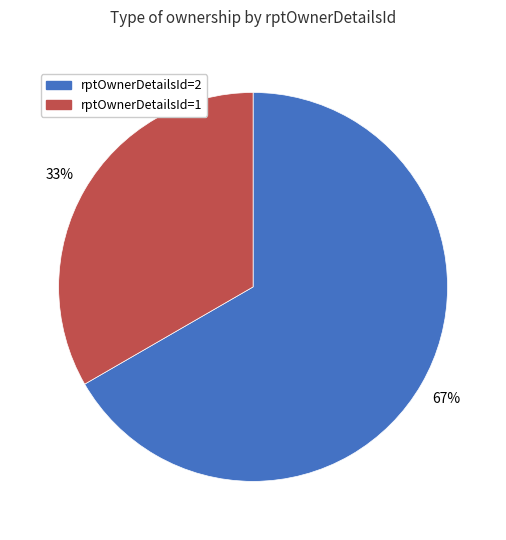

Do rptOwnerDetailsId=2 and rptOwnerDetailsId=1 together represent more than half of the pie?

Yes